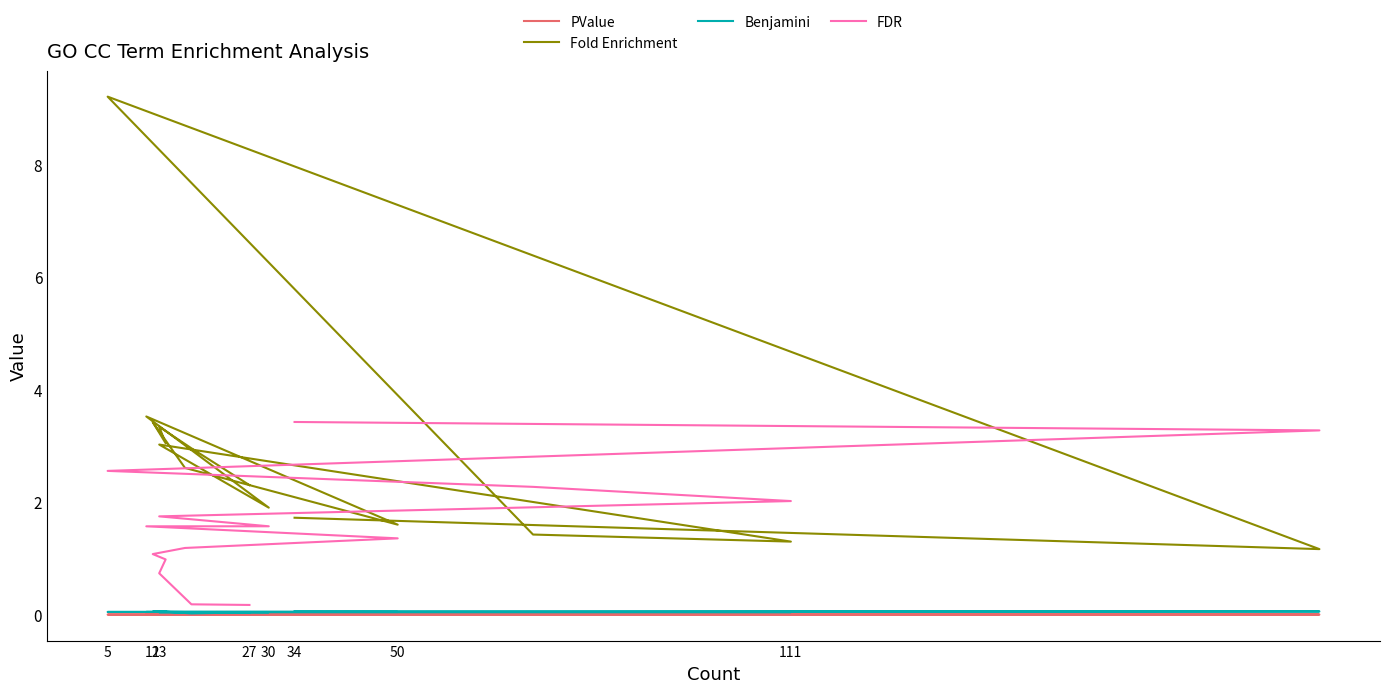

What is the difference between the maximum and minimum values in the FDR series?

3.3